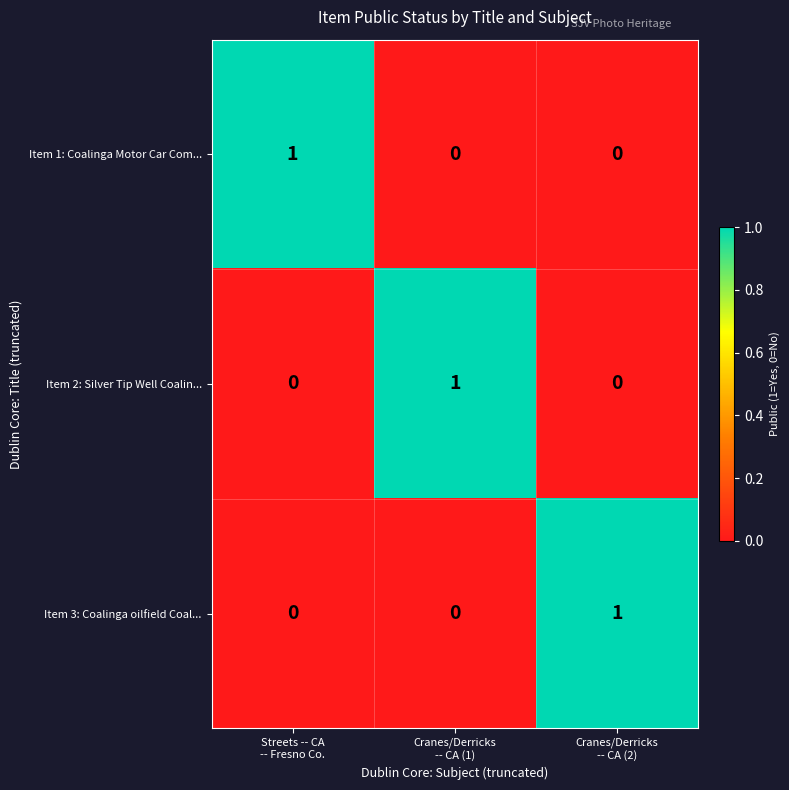

At how many categories does at least one series exceed 0?

3